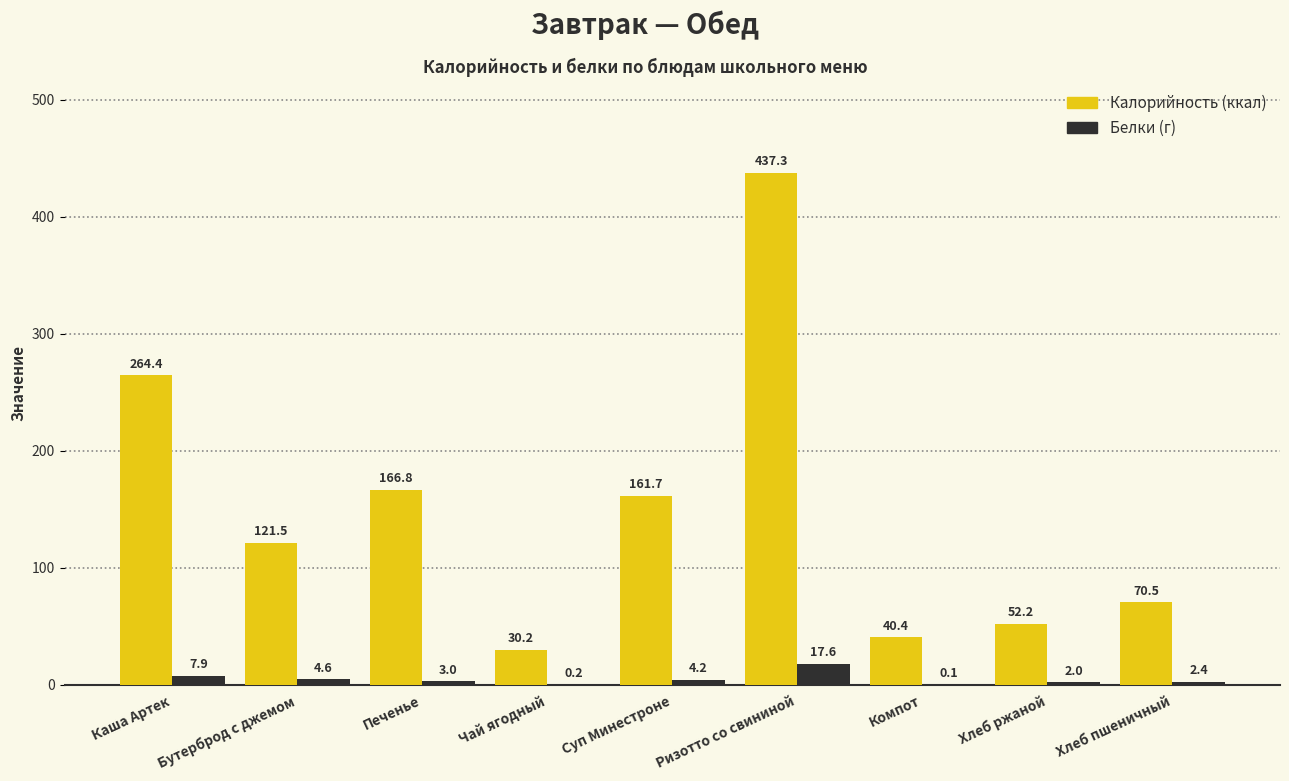

At which category is the sum across all series the highest?

Ризотто со свининой